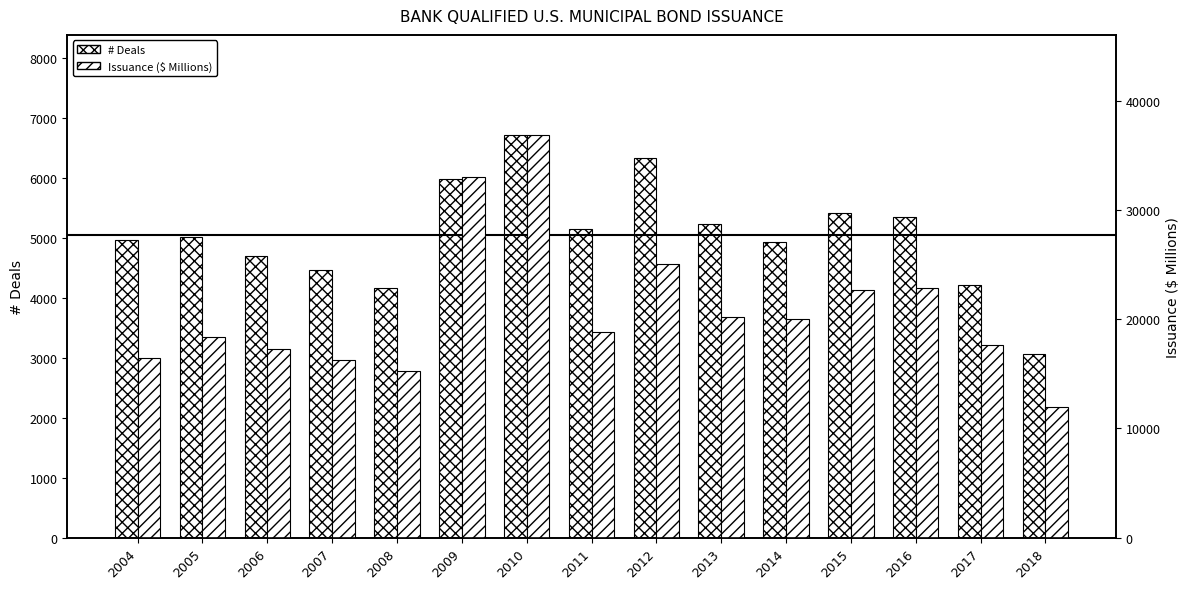

Reading left to right, what are all the values shown in this chart?

# Deals: 2004=4975.0	2005=5013.0	2006=4706.0	2007=4469.0	2008=4169.0	2009=5992.0	2010=6715.0	2011=5157.0	2012=6341.0	2013=5242.0	2014=4934.0	2015=5418.0	2016=5355.0	2017=4214.0	2018=3070.0
Issuance ($ Millions): 2004=16491.9	2005=18402.6	2006=17317.4	2007=16233.0	2008=15267.6	2009=33028.6	2010=36841.0	2011=18836.9	2012=25093.6	2013=20242.4	2014=20012.8	2015=22665.9	2016=22829.9	2017=17657.9	2018=11961.0